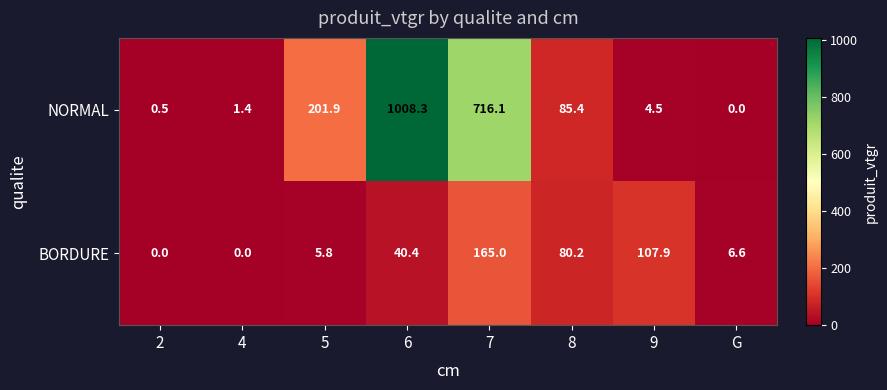

The value of NORMAL at 9 is 7.6. True or false?

False